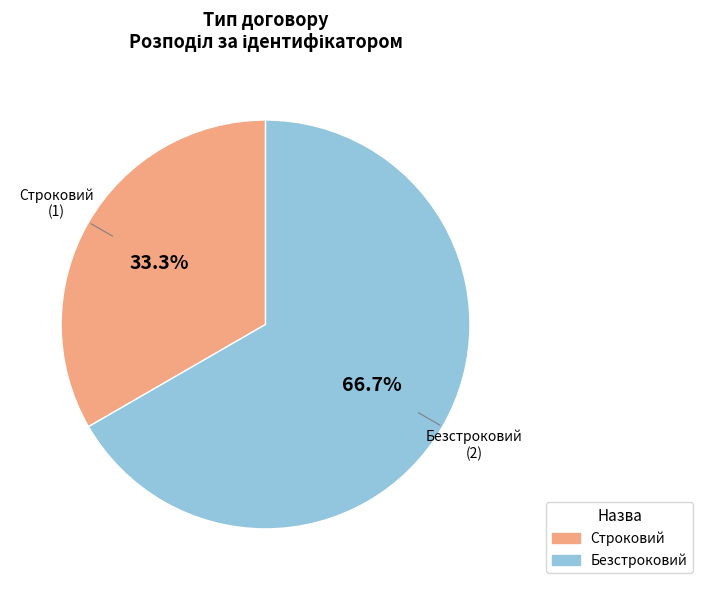

Which category has the biggest portion of the pie?

Безстроковий